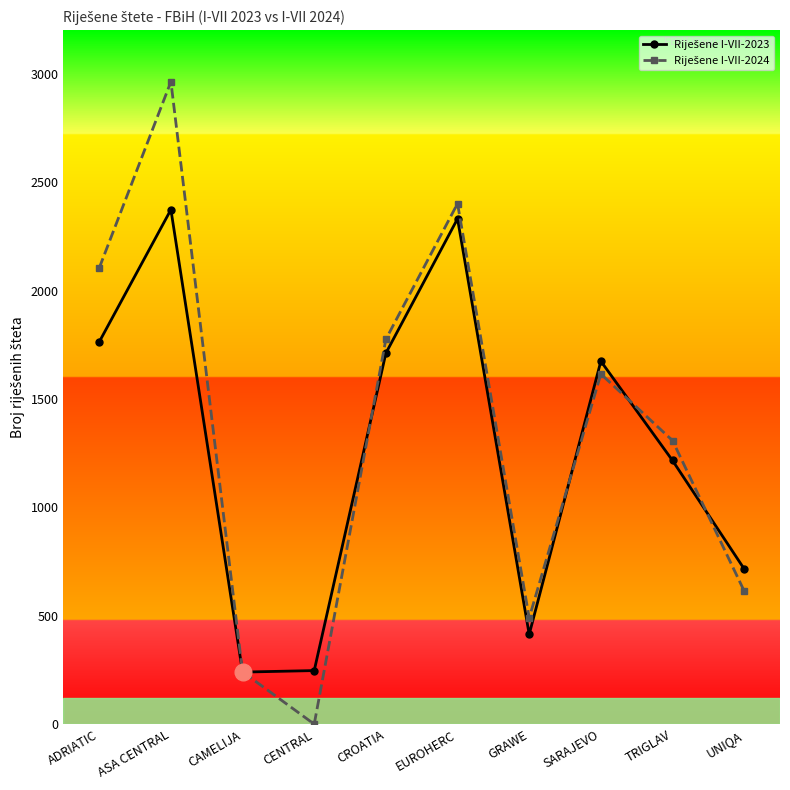

What is the spread (max minus min) of values at ASA CENTRAL?

590